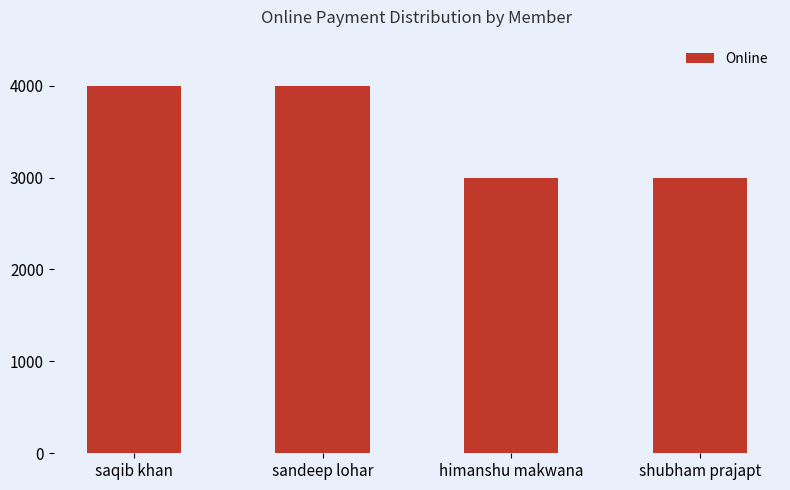

What is the greatest value displayed?

3999